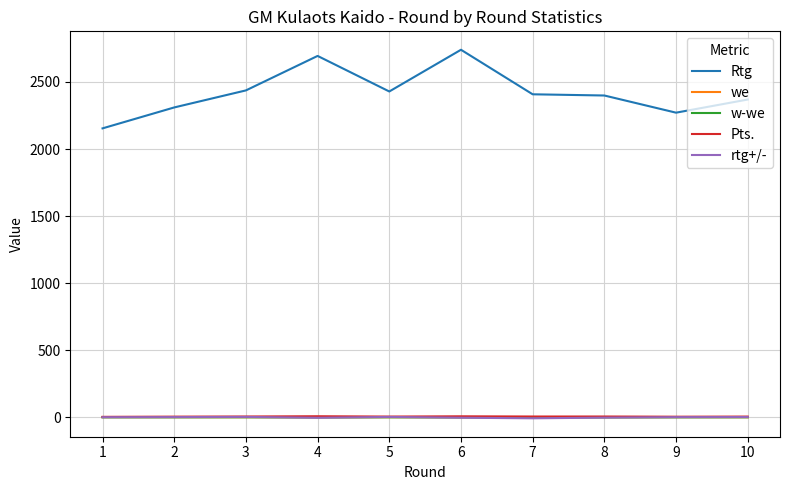

Which series has the widest spread of values?

Rtg